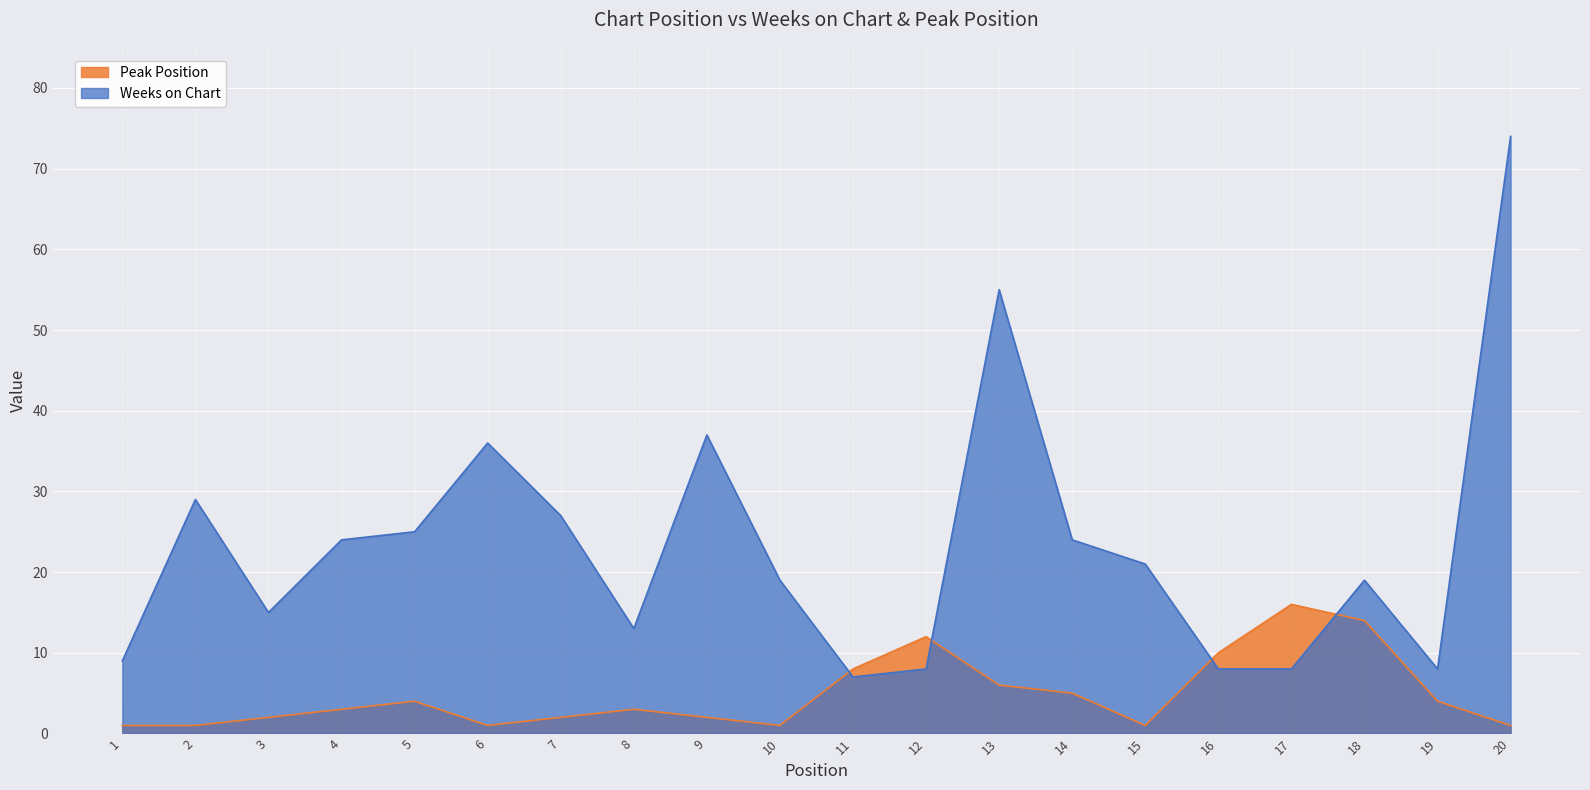

Reading left to right, what are all the values shown in this chart?

Weeks on Chart: 1=9	2=29	3=15	4=24	5=25	6=36	7=27	8=13	9=37	10=19	11=7	12=8	13=55	14=24	15=21	16=8	17=8	18=19	19=8	20=74
Peak Position: 1=1	2=1	3=2	4=3	5=4	6=1	7=2	8=3	9=2	10=1	11=8	12=12	13=6	14=5	15=1	16=10	17=16	18=14	19=4	20=1